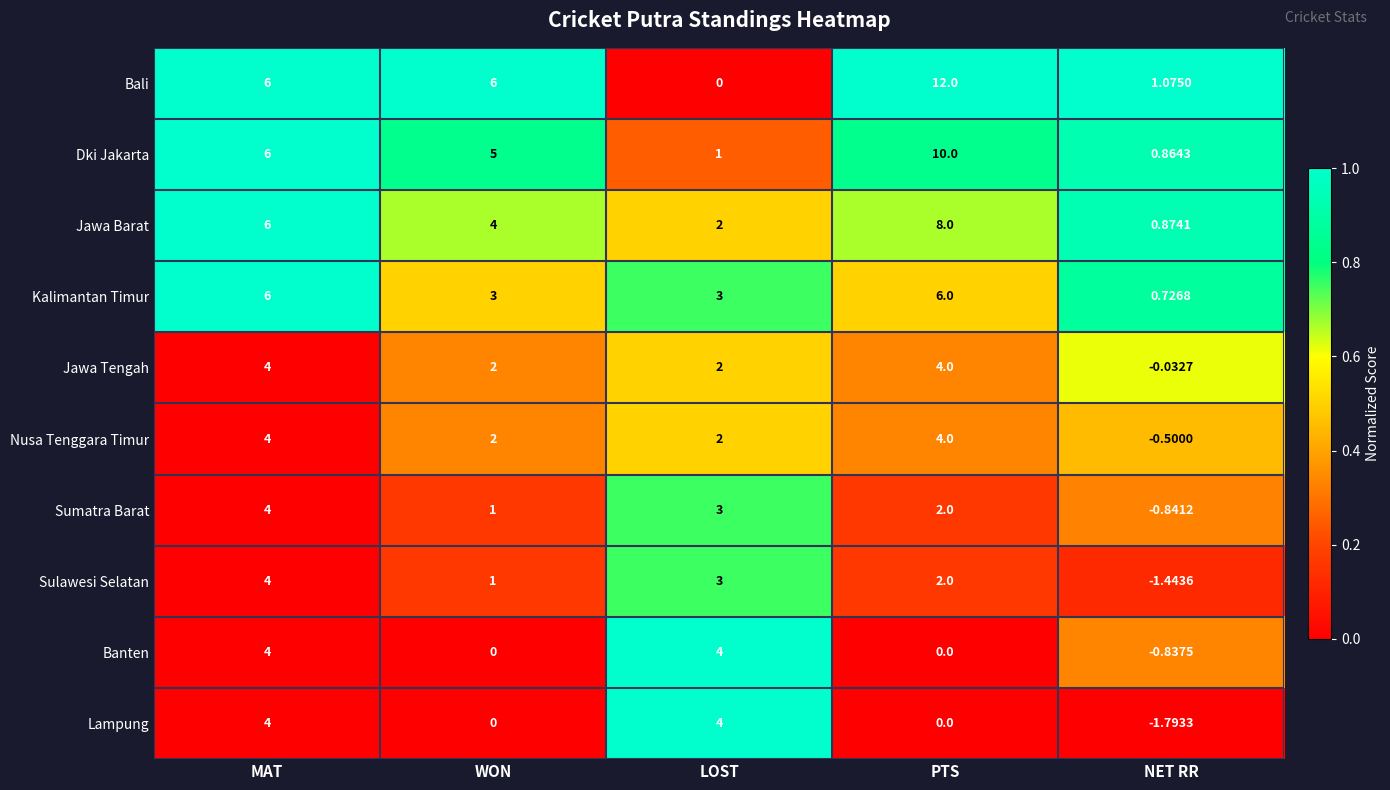

At which label does Sulawesi Selatan reach its minimum?

NET RR